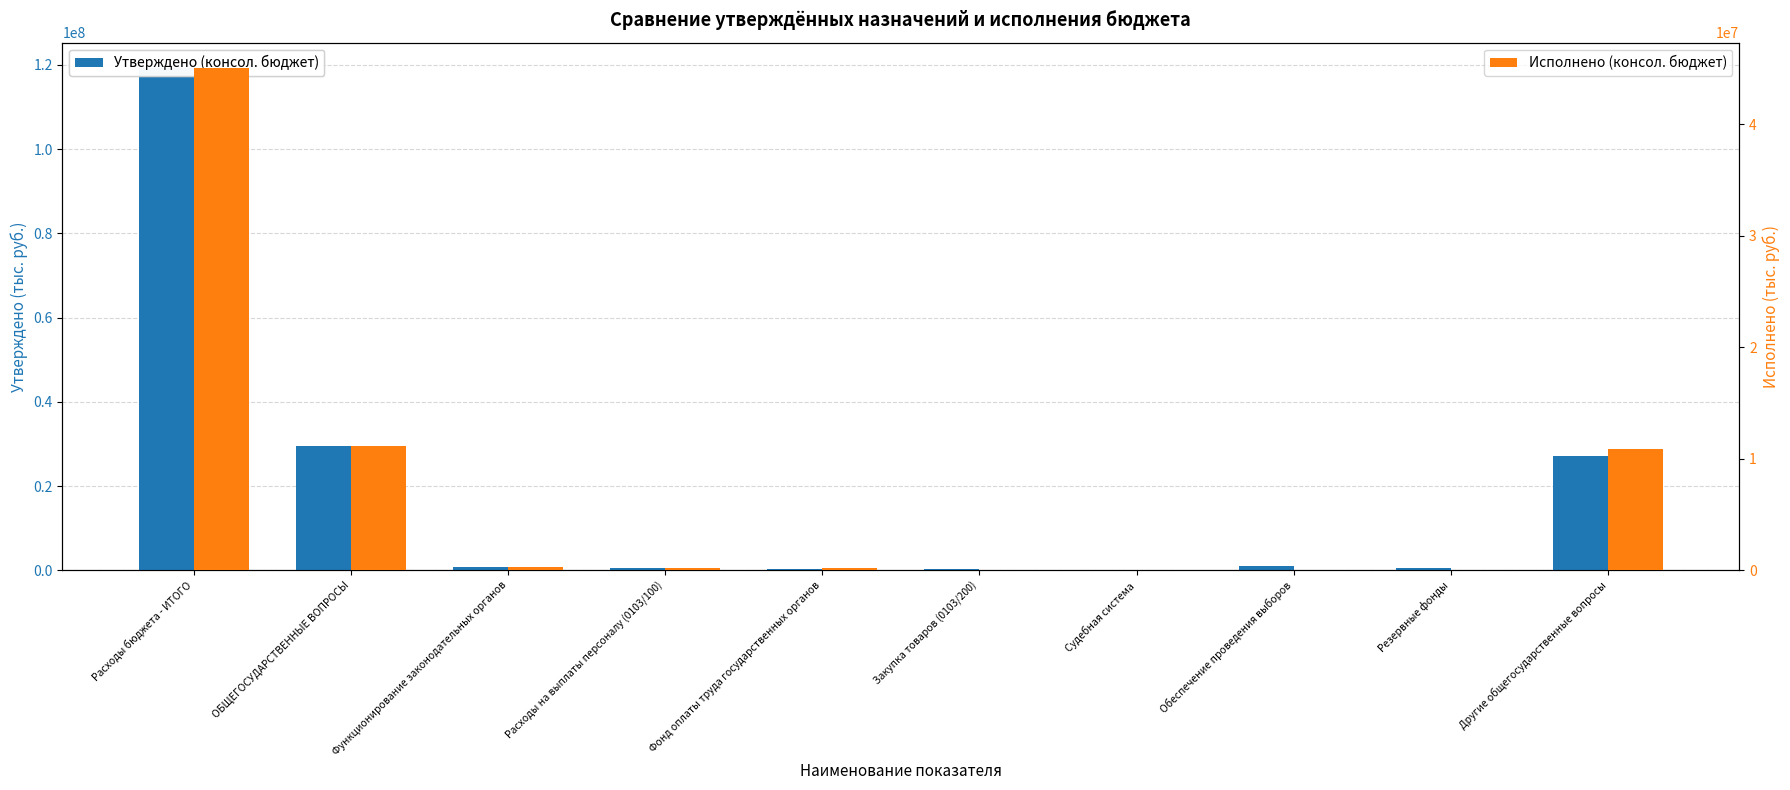

Which series changed the most between Расходы на выплаты персоналу (0103/100) and Судебная система?

Утверждено (консол. бюджет)